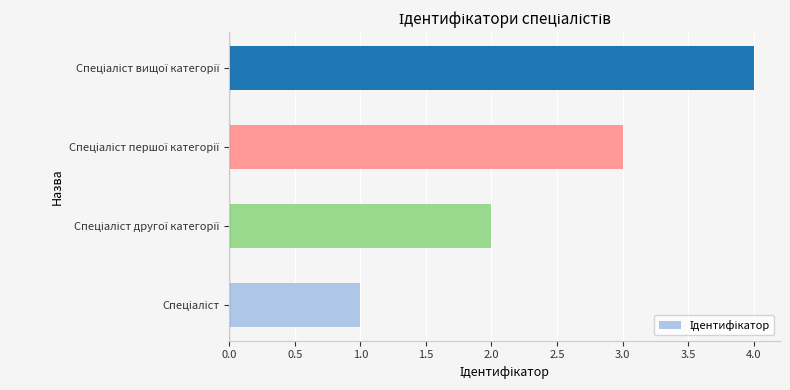

What is the greatest value displayed?

4